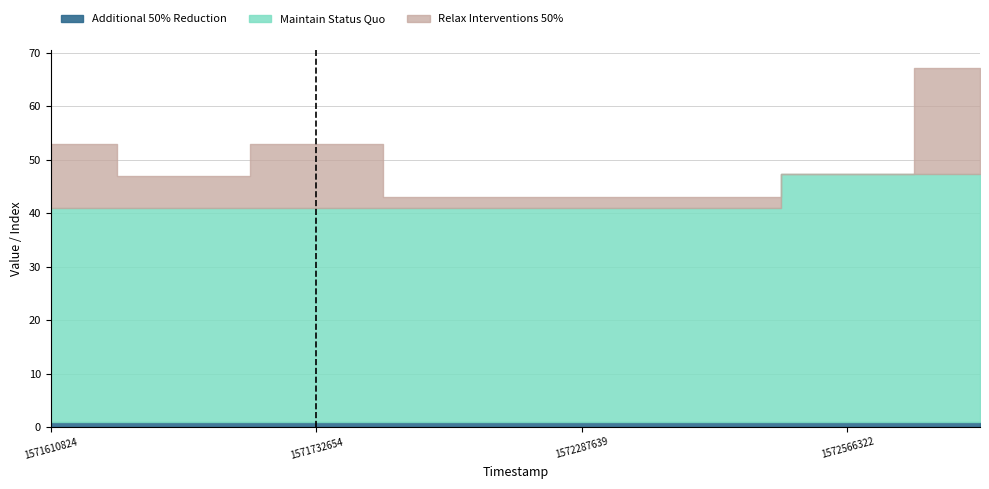

Reading right to left, list all the values displayed in this chart.

Maintain Status Quo: 1597421502=46.3	1572566322=46.3	1572566167=40.0	1572287639=40.0	1571898635=40.0	1571732654=40.0	1571611584=40.0	1571610824=40.0
Relax Interventions 50%: 1597421502=20.0	1572566322=0.0	1572566167=2.0	1572287639=2.0	1571898635=2.0	1571732654=12.0	1571611584=6.0	1571610824=12.0
Additional 50% Reduction: 1597421502=1.0	1572566322=1.0	1572566167=1.0	1572287639=1.0	1571898635=1.0	1571732654=1.0	1571611584=1.0	1571610824=1.0